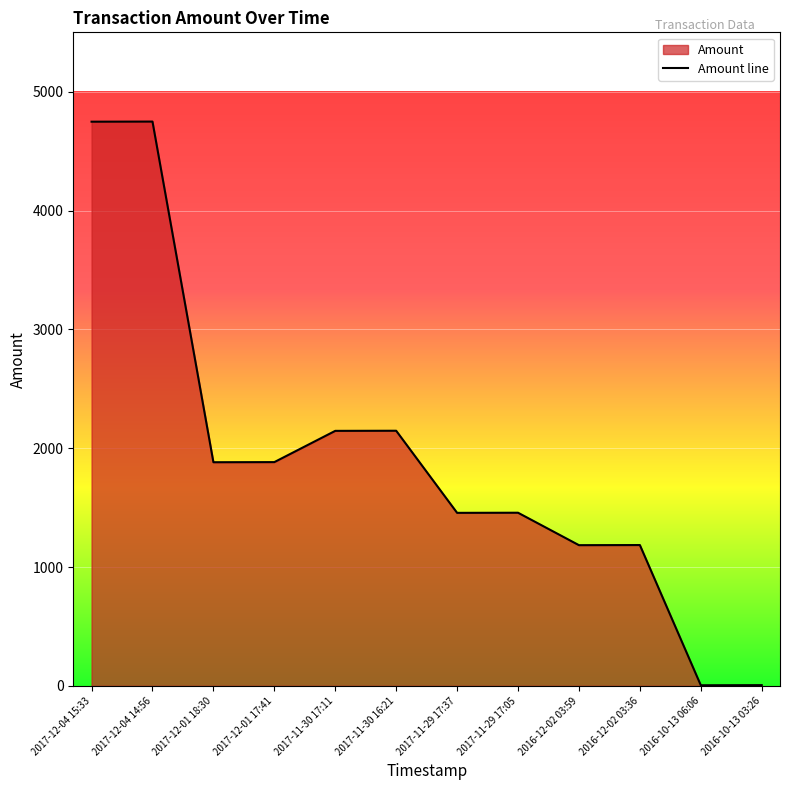

How many categories are shown in the chart?

12